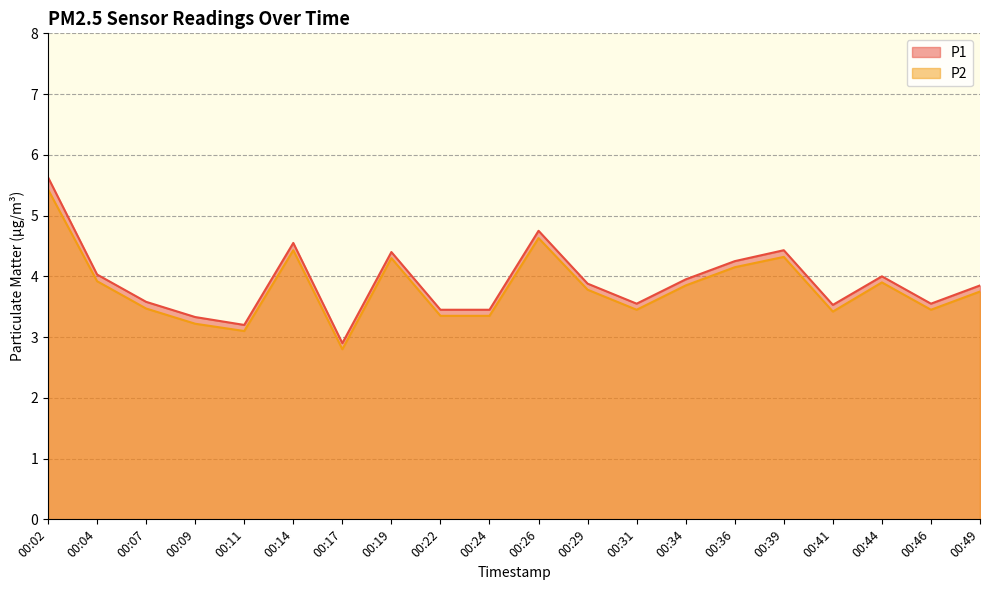

Count the number of categories in the chart.

20